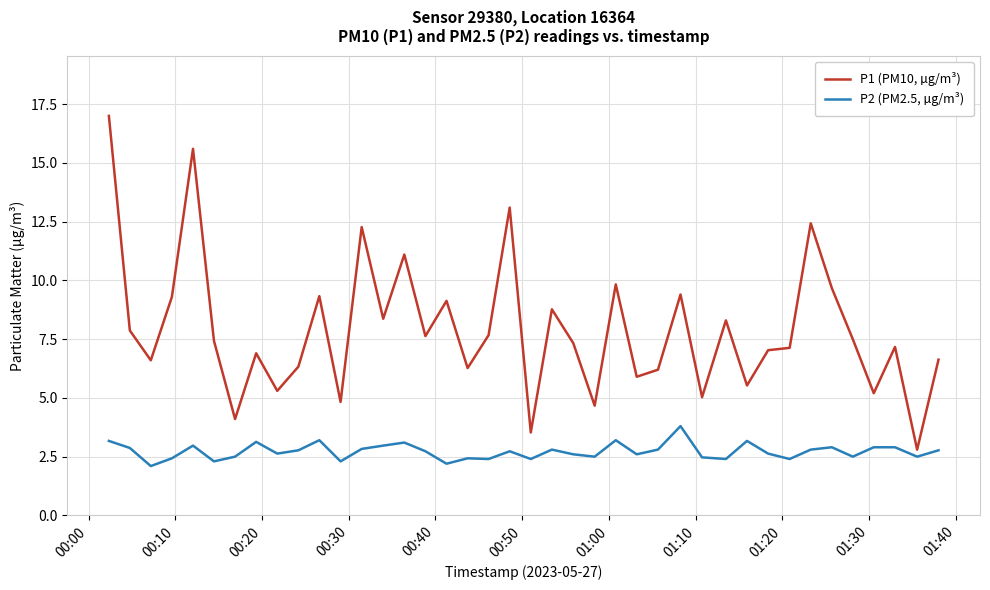

List the series in order of their peak value, lowest first.

P2 (PM2.5, µg/m³), P1 (PM10, µg/m³)